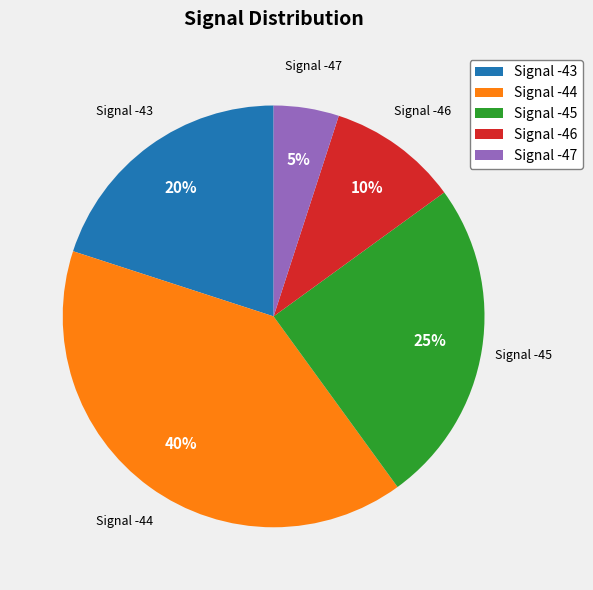

Which category has the smallest portion of the pie?

Signal -47